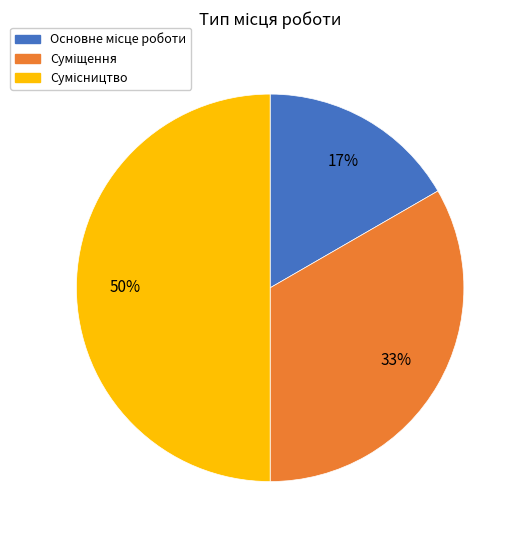

To the nearest percent, what is the difference between the largest and smallest slice percentages?

33%